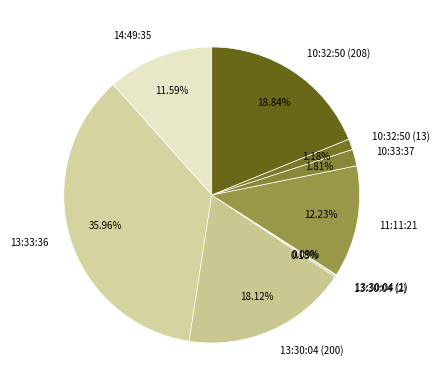

Is there any slice that represents more than half of the pie?

No